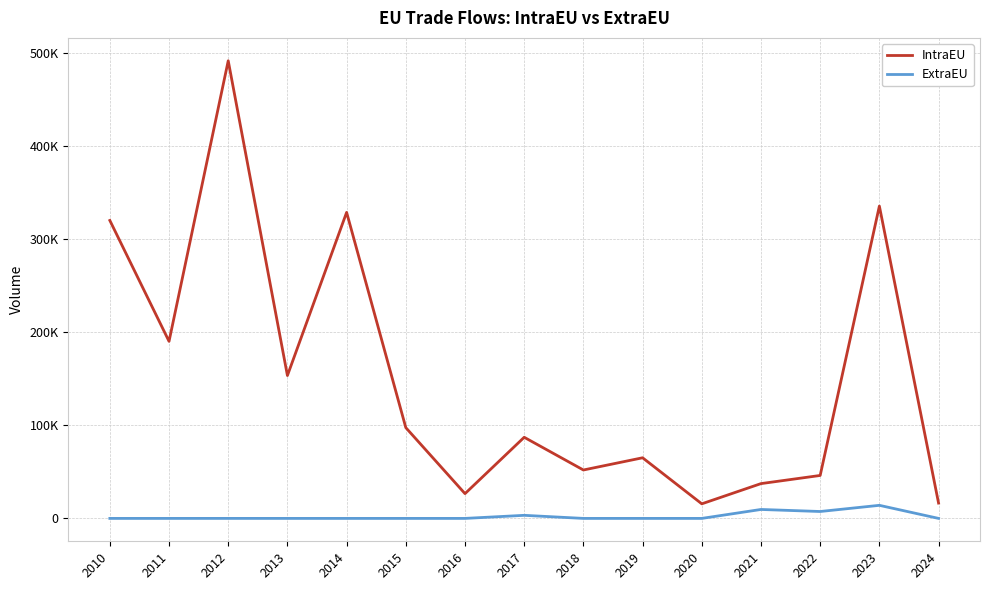

What are all the series names shown in the legend?

IntraEU, ExtraEU